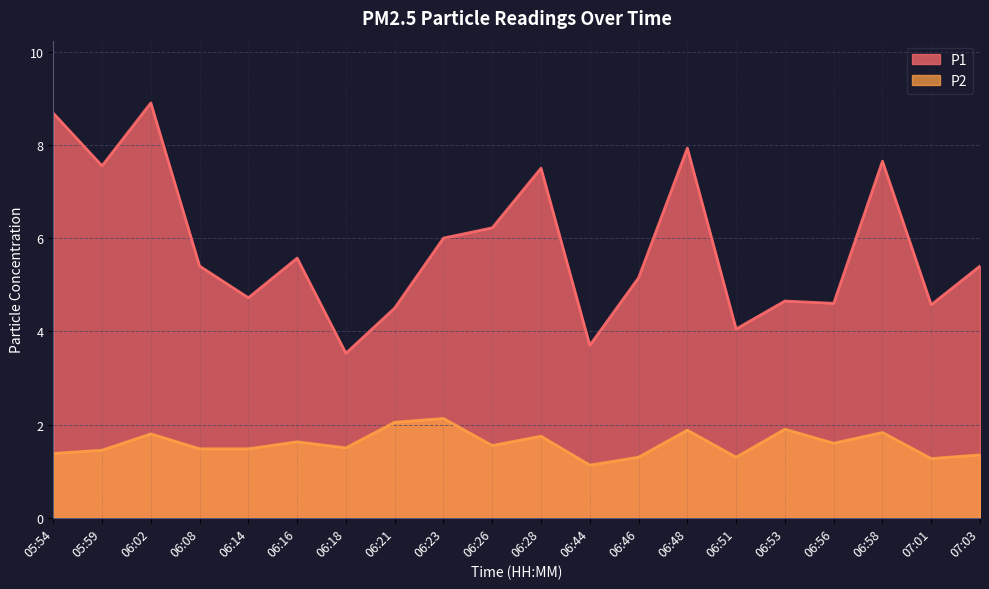

What is the approximate value of P2 at 06:28?

1.8